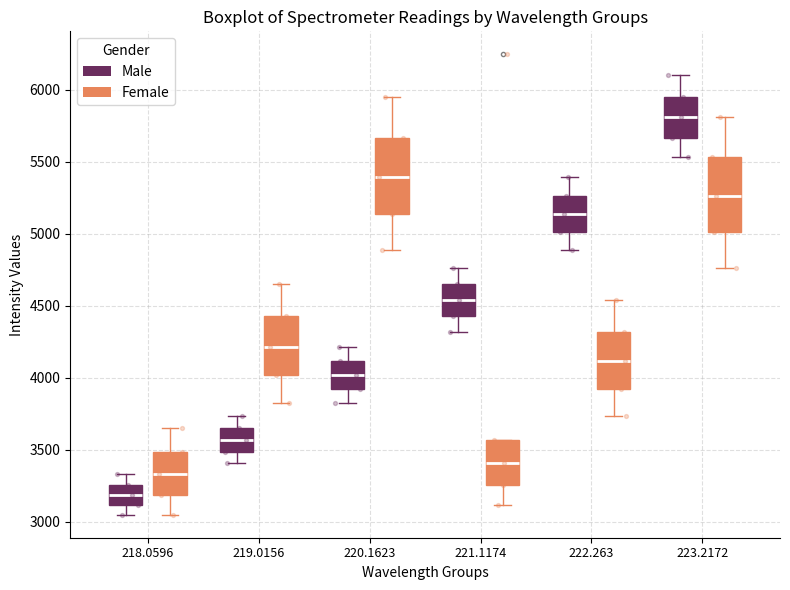

Reading left to right, transcribe this box plot: for each box, give where its median line is, the range the box spans, and where its two whiskers end, as read against the y-axis. The values are not printed on the chart, so give them approximately, as read against the axis.

218.0596 (Male): median 3200, box 3100 to 3250, whiskers 3050 to 3350
218.0596 (Female): median 3350, box 3200 to 3500, whiskers 3050 to 3650
219.0156 (Male): median 3550, box 3500 to 3650, whiskers 3400 to 3750
219.0156 (Female): median 4200, box 4000 to 4450, whiskers 3800 to 4650
220.1623 (Male): median 4000, box 3900 to 4100, whiskers 3800 to 4200
220.1623 (Female): median 5400, box 5150 to 5650, whiskers 4900 to 5950
221.1174 (Male): median 4550, box 4450 to 4650, whiskers 4300 to 4750
221.1174 (Female): median 3400, box 3250 to 3550, whiskers 3100 to 3550
222.263 (Male): median 5150, box 5000 to 5250, whiskers 4900 to 5400
222.263 (Female): median 4100, box 3900 to 4300, whiskers 3750 to 4550
223.2172 (Male): median 5800, box 5650 to 5950, whiskers 5550 to 6100
223.2172 (Female): median 5250, box 5000 to 5550, whiskers 4750 to 5800